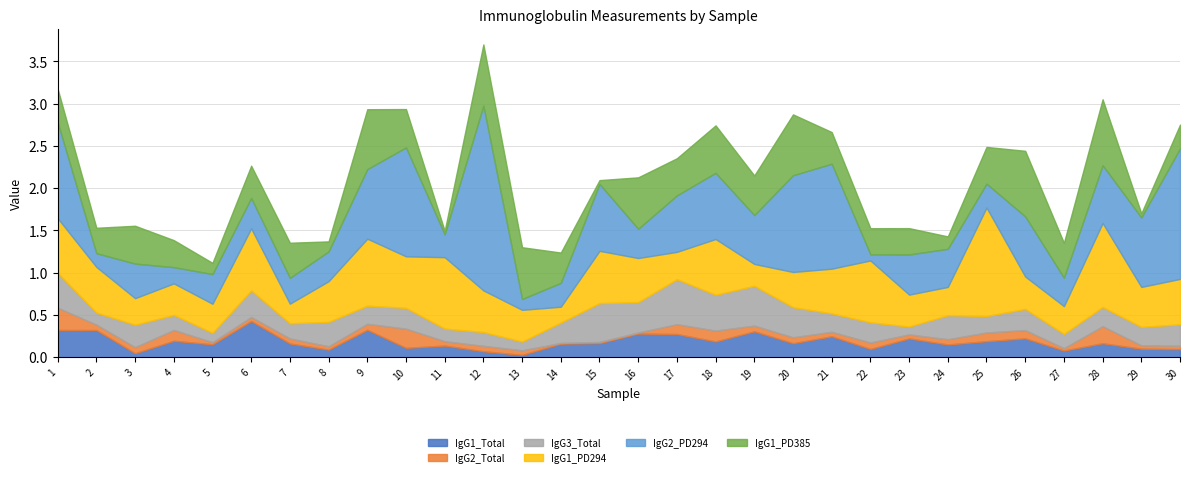

At which label does IgG1_PD294 reach its peak?

25